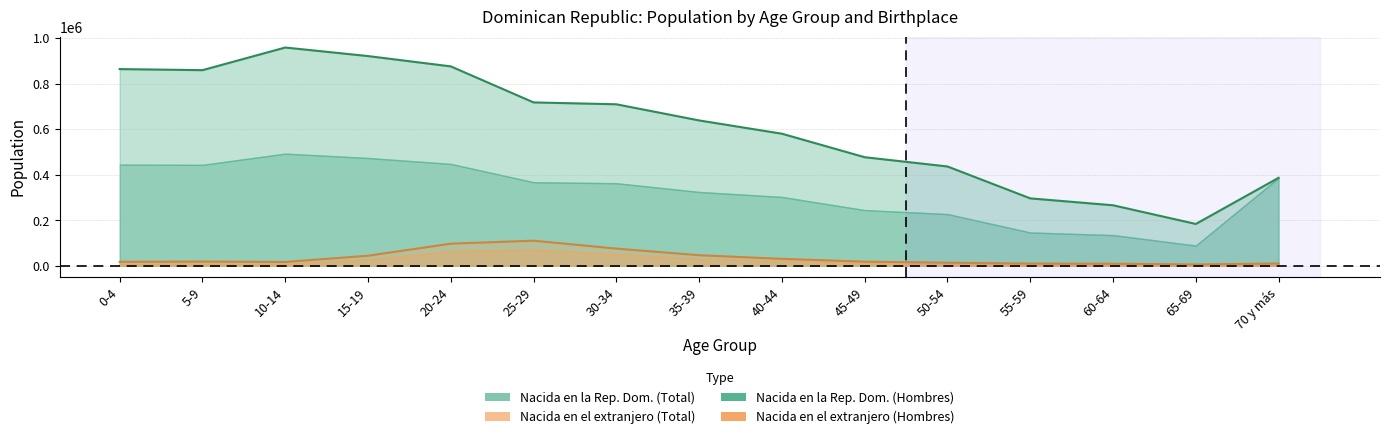

The Nacida en la Rep. Dom. (Total) series shows 422951 at 5-9. True or false?

False